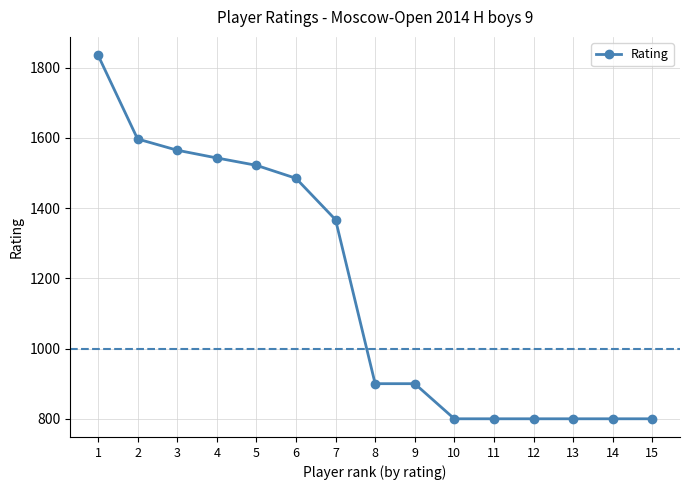

How many lines are shown in the chart?

1